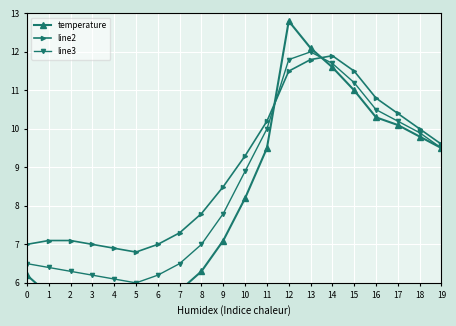

After their last crossing, which series has the higher values: temperature or line3?

line3